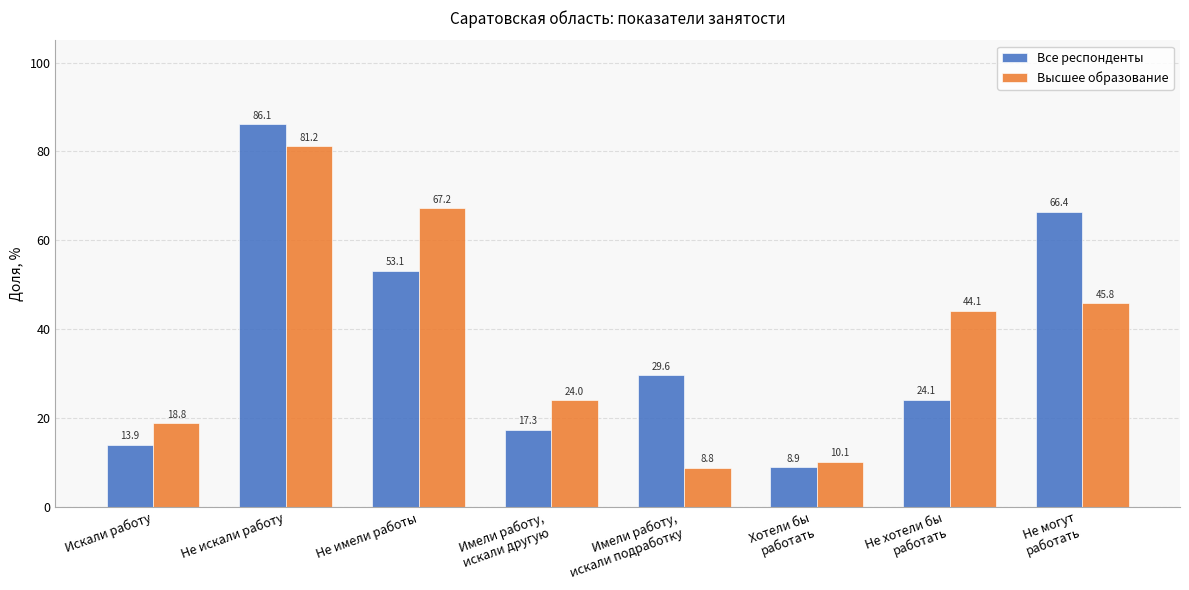

What is the label of the 2nd bar from the right?

Не хотели бы
работать